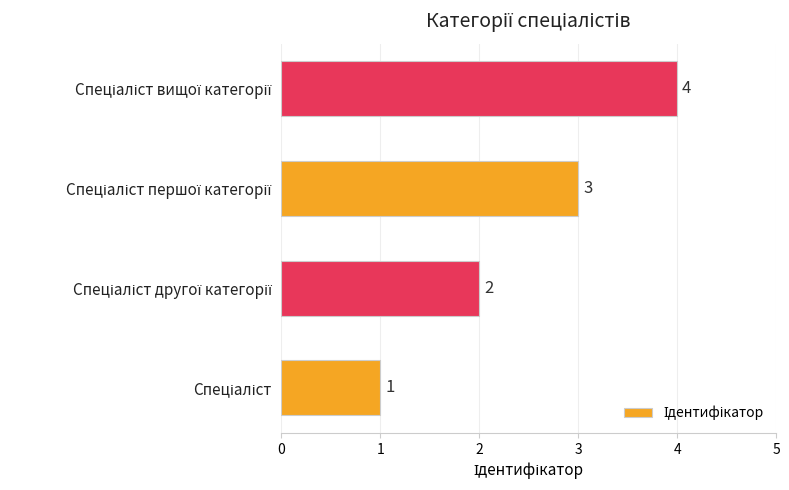

What is the sum of all values?

10